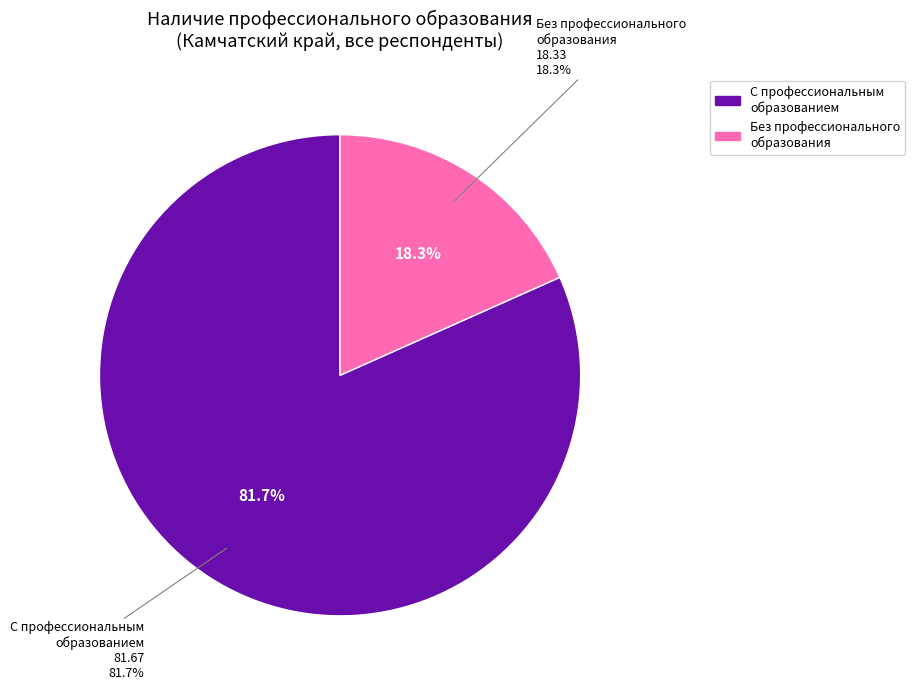

To the nearest percent, what percentage of the pie is имеющие профессиональное образование?

82%